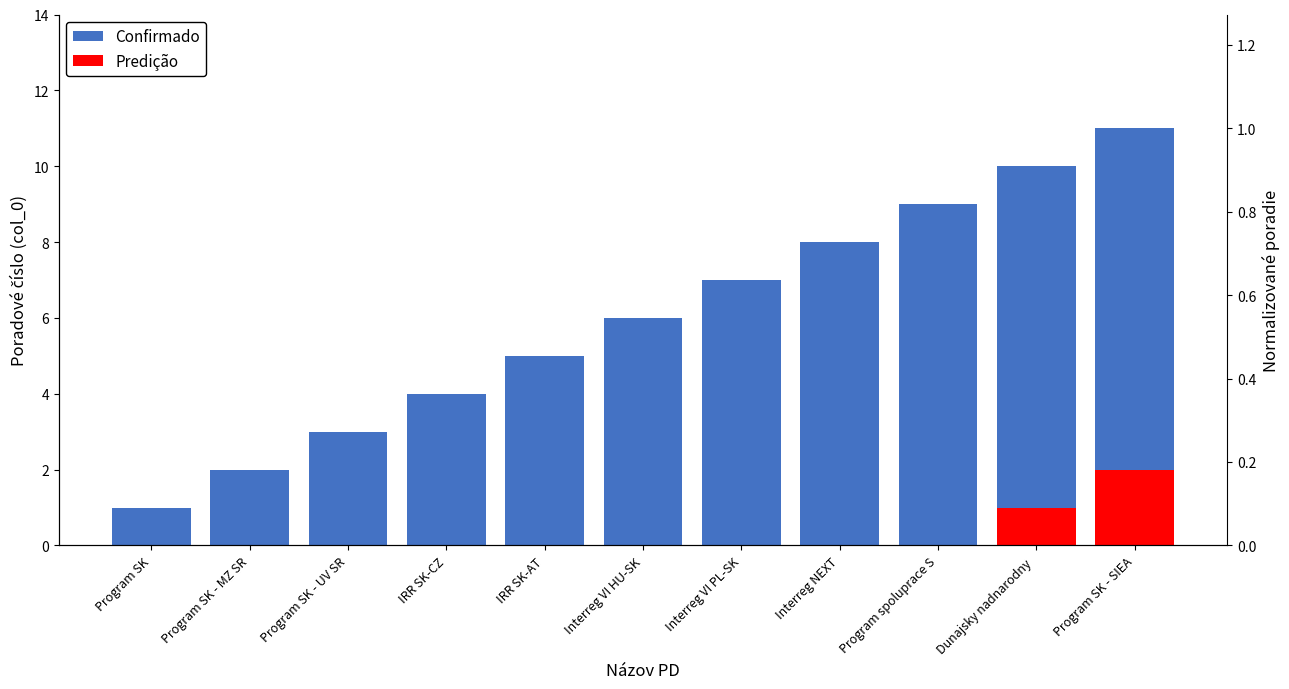

What is the label of the 5th bar from the right?

Interreg VI PL-SK